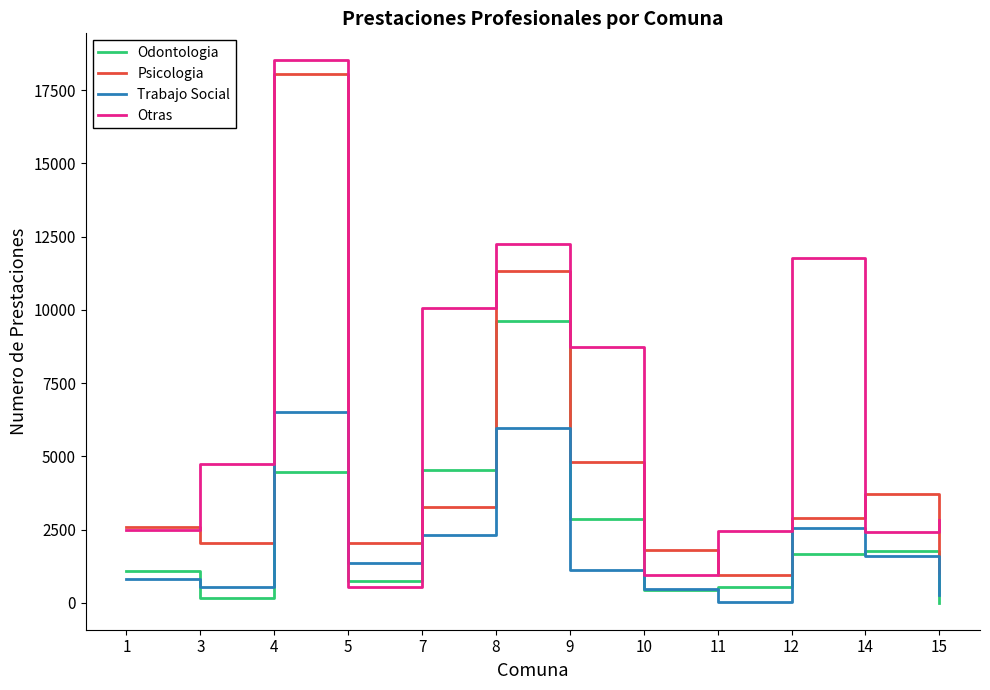

What is the lowest value of the Otras series?

523